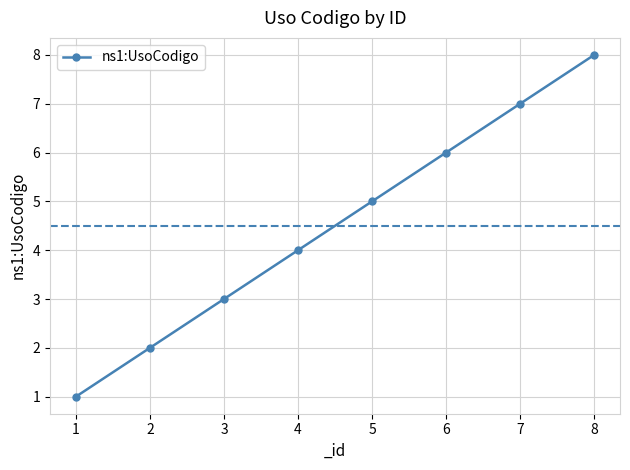

Rank the categories by value from lowest to highest.

1, 2, 3, 4, 5, 6, 7, 8